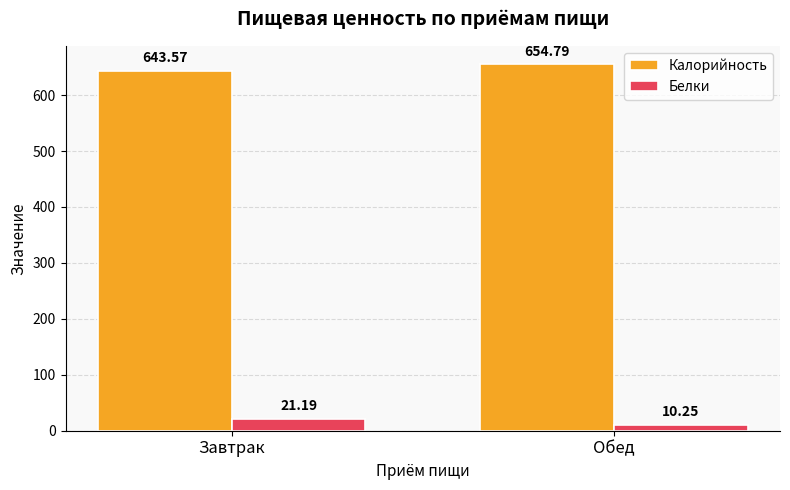

Does the chart contain any negative values?

No